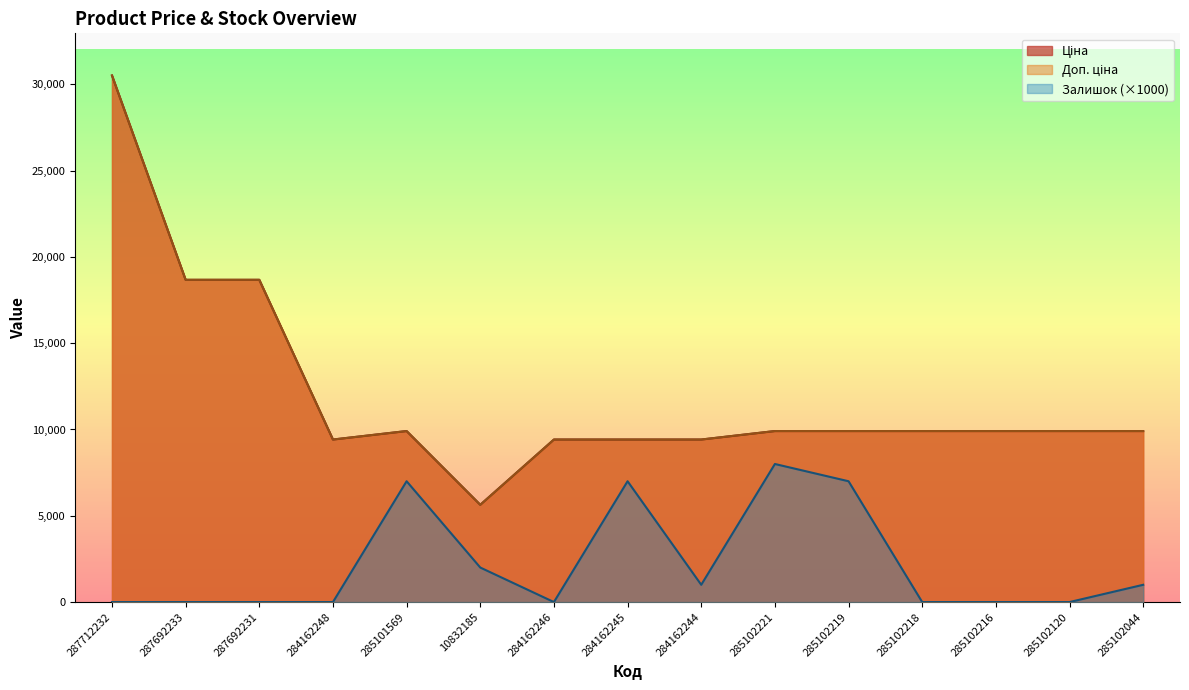

What is the label of the 8th point from the left?

284162245